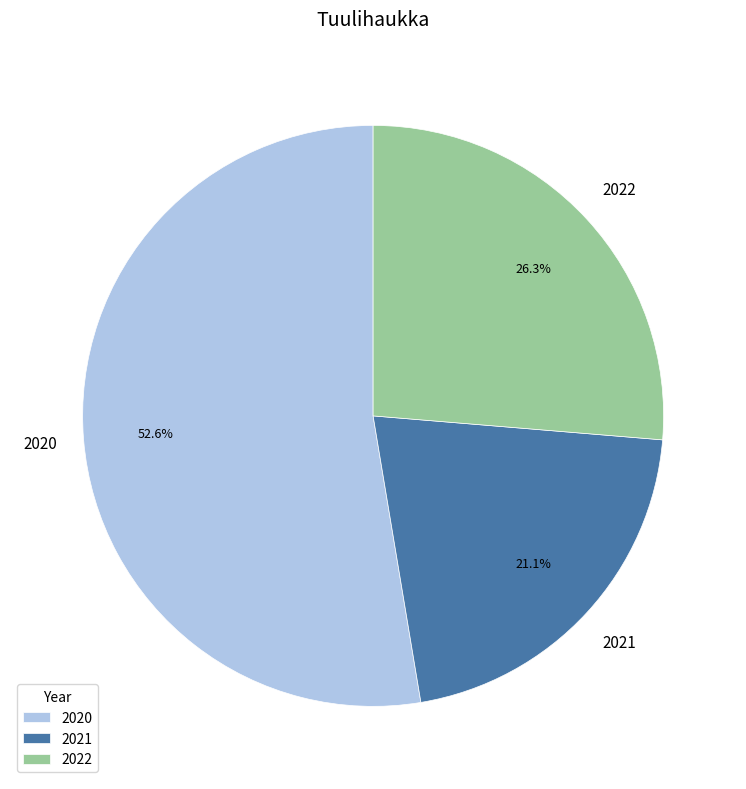

Does any single category account for the majority?

Yes